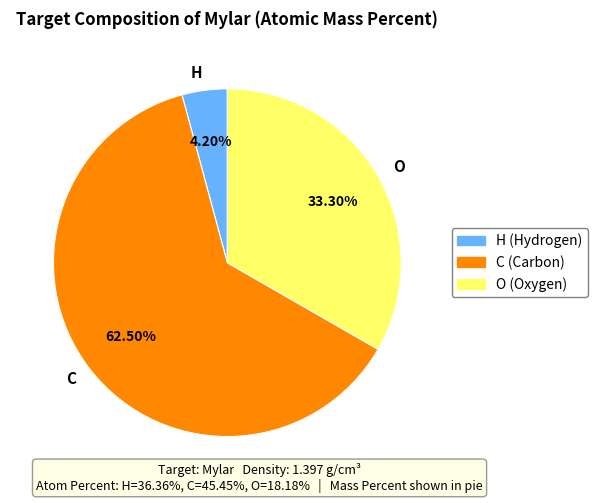

Which slice is the smallest?

H